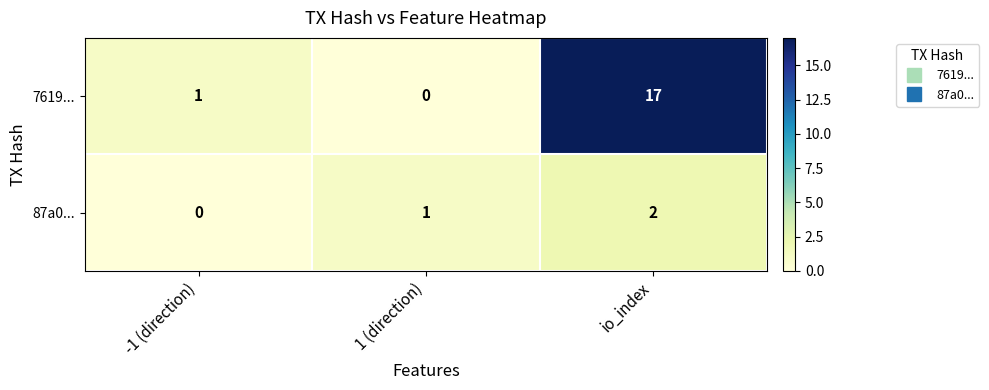

Count the number of data series in this chart.

2